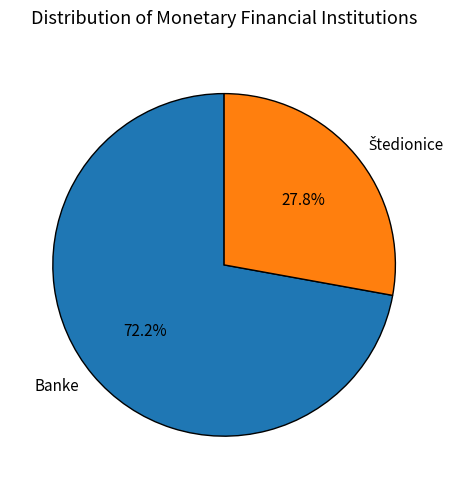

What is the majority slice?

Banke